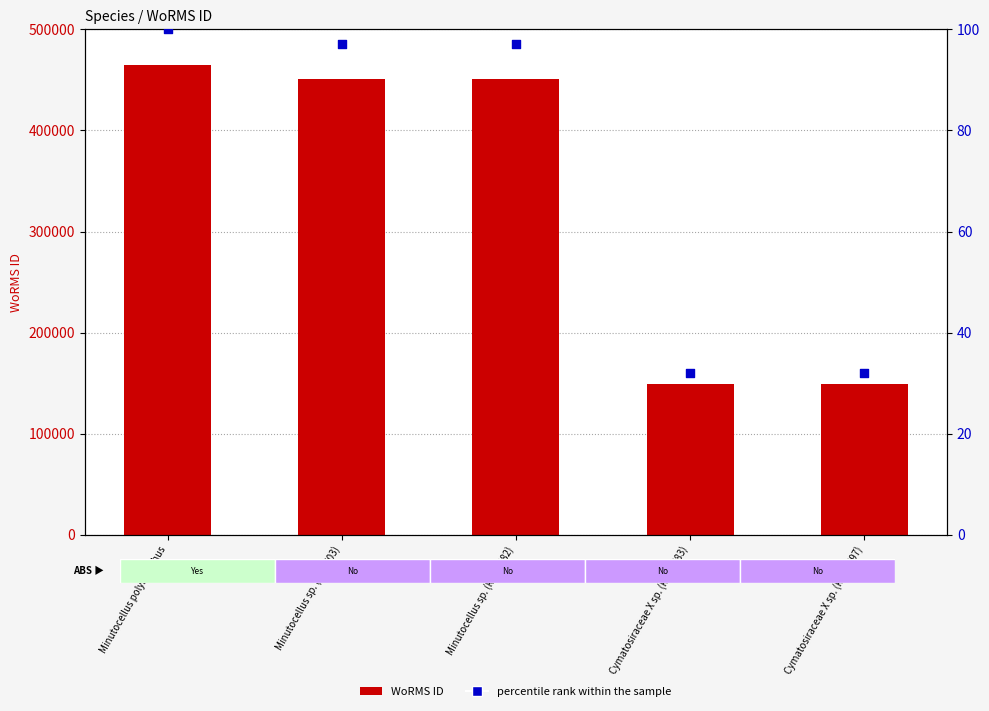

Which series reaches the maximum Y coordinate?

WoRMS ID